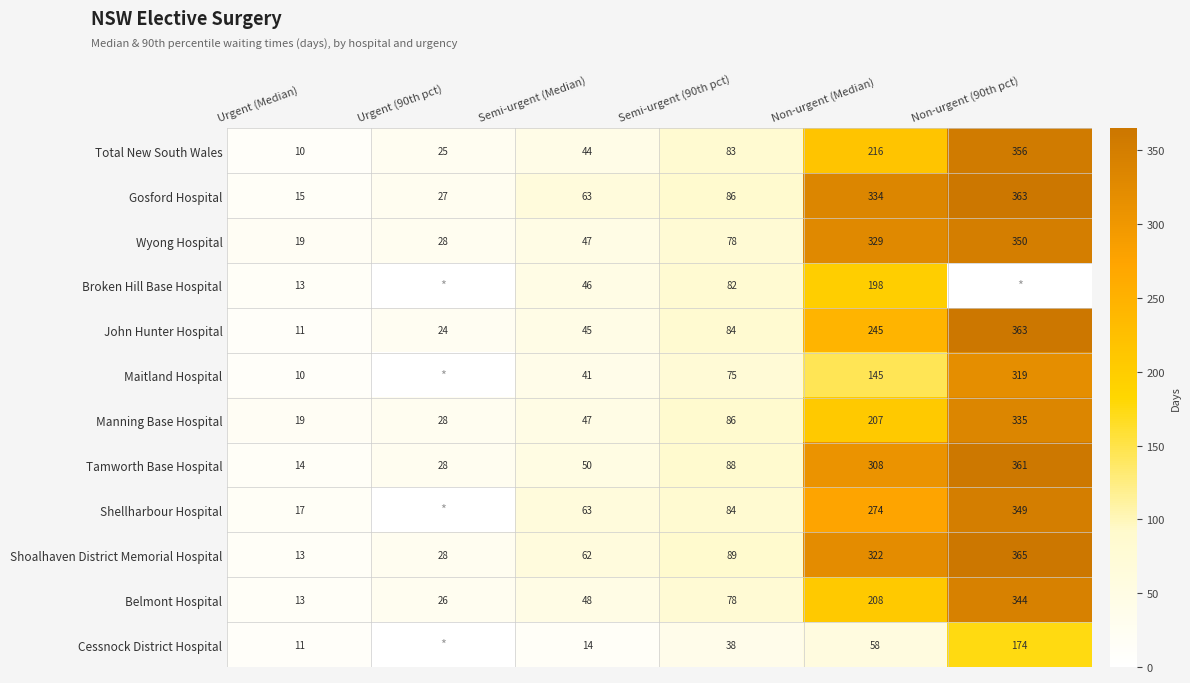

The value of Tamworth Base Hospital at Non-urgent (Median) is 188.0. True or false?

False